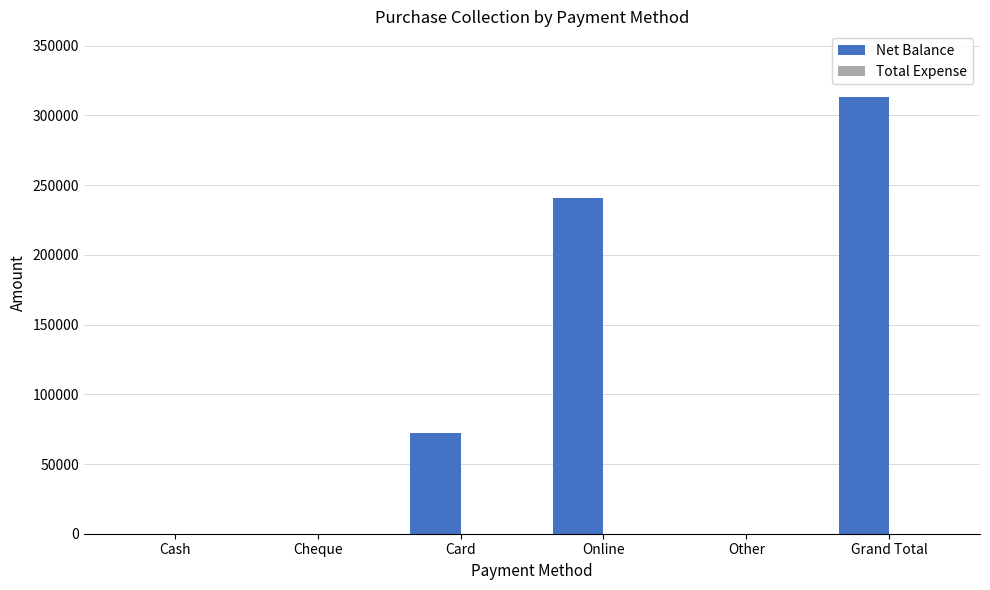

What is the greatest value displayed?

313290